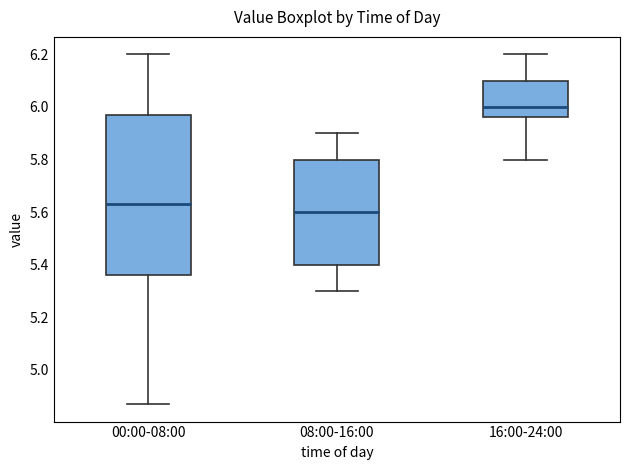

Which box has the lowest median line?

08:00-16:00